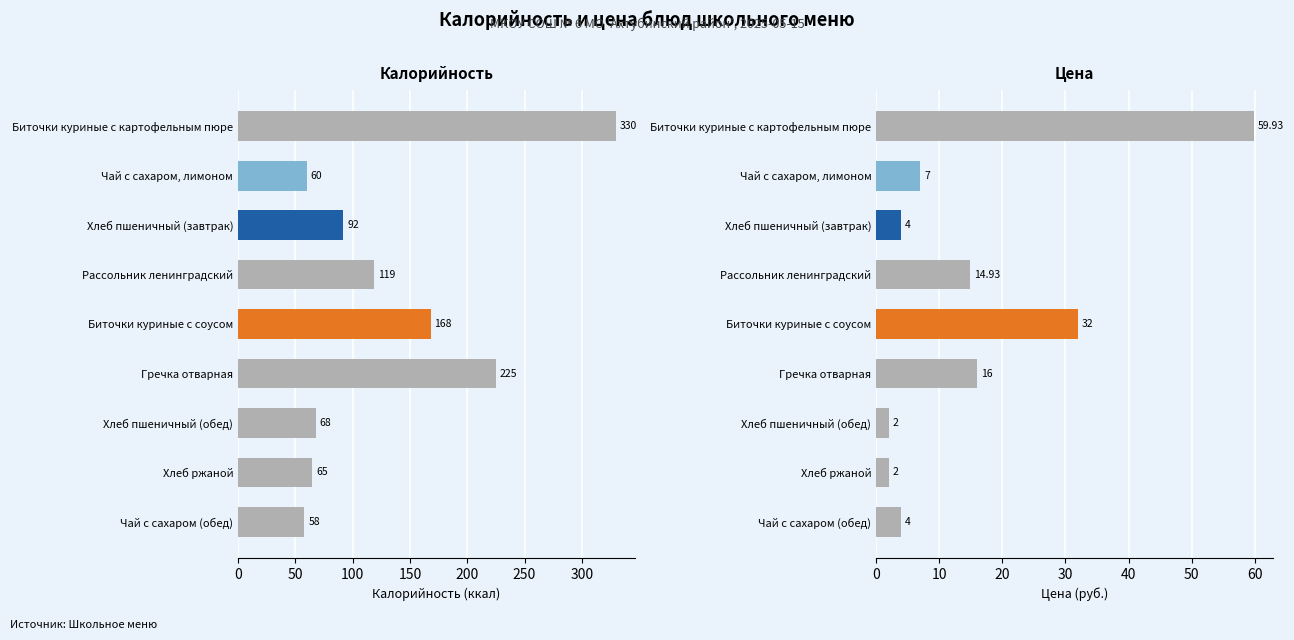

Which series has the largest total across all categories?

Калорийность